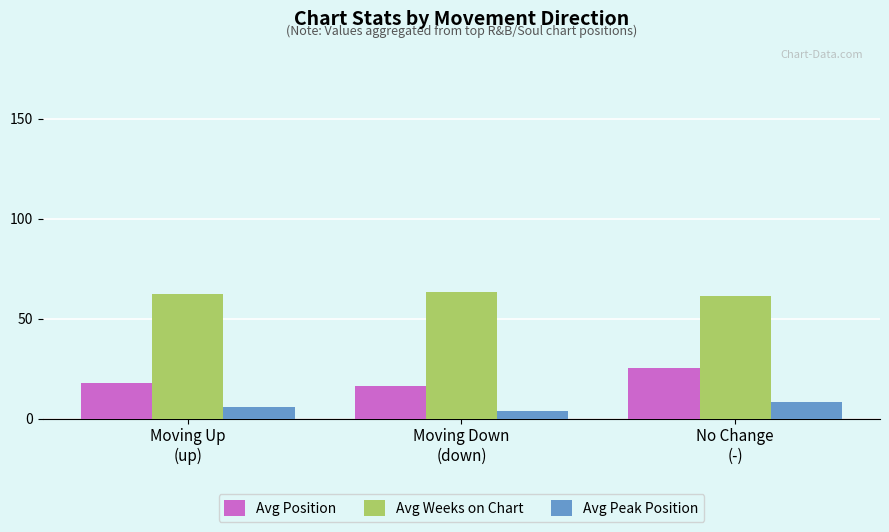

List the series in order of their overall mean, lowest first.

Avg Peak Position, Avg Position, Avg Weeks on Chart